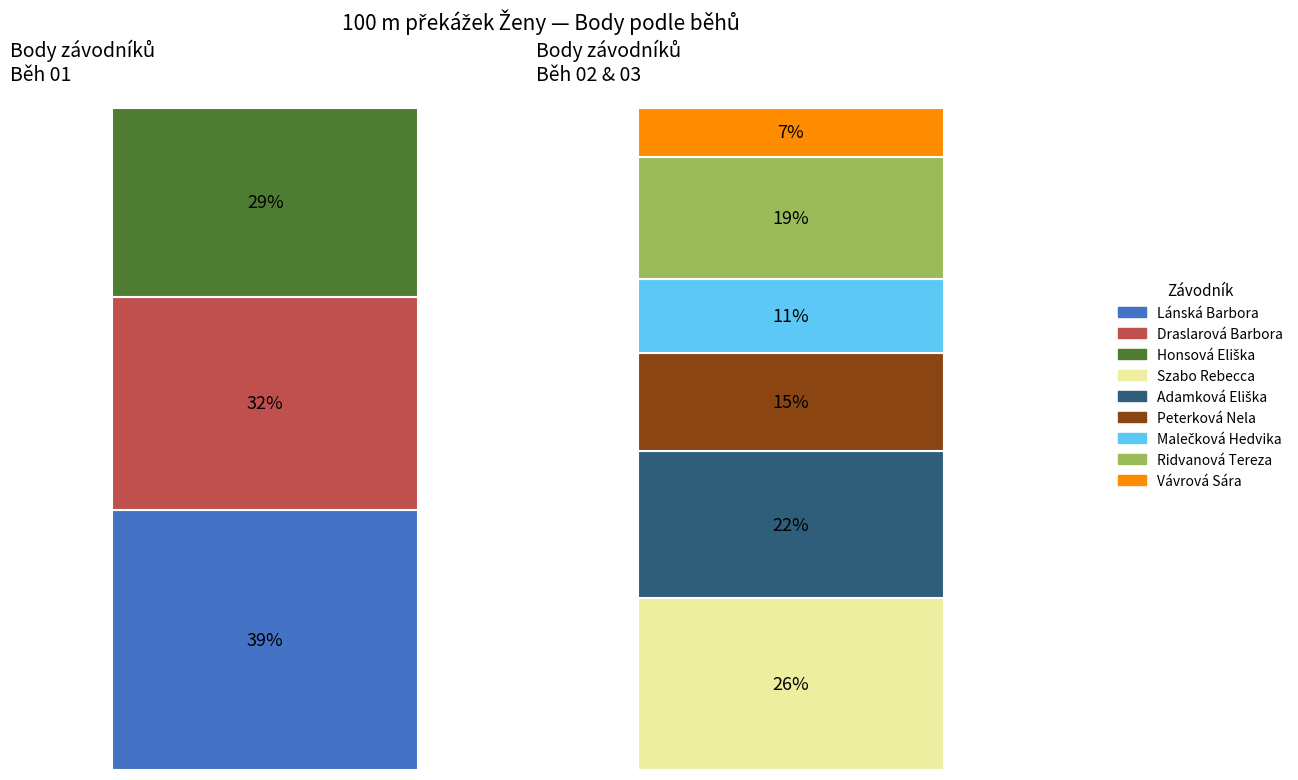

What is the difference between the highest and lowest values at Vávrová Sára?

17.7